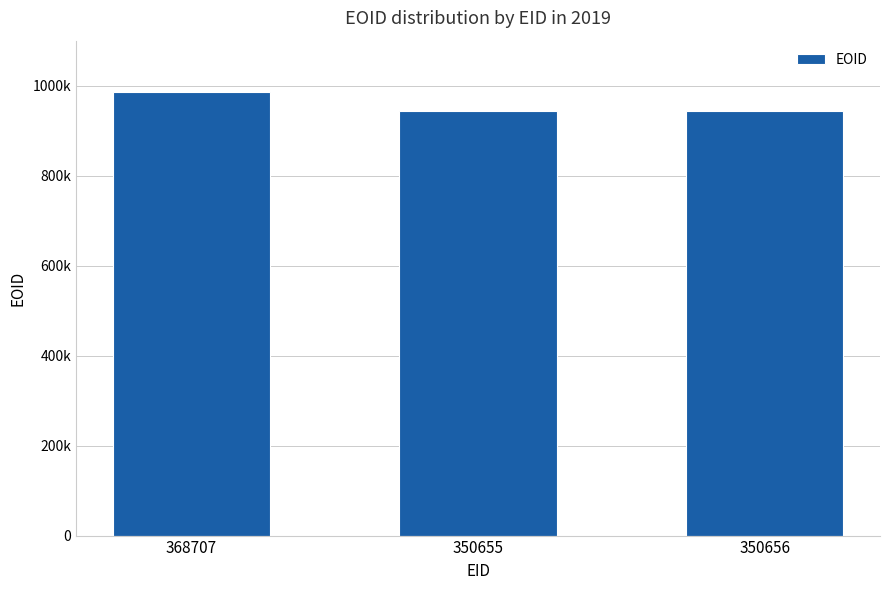

How many bars are there in total?

3